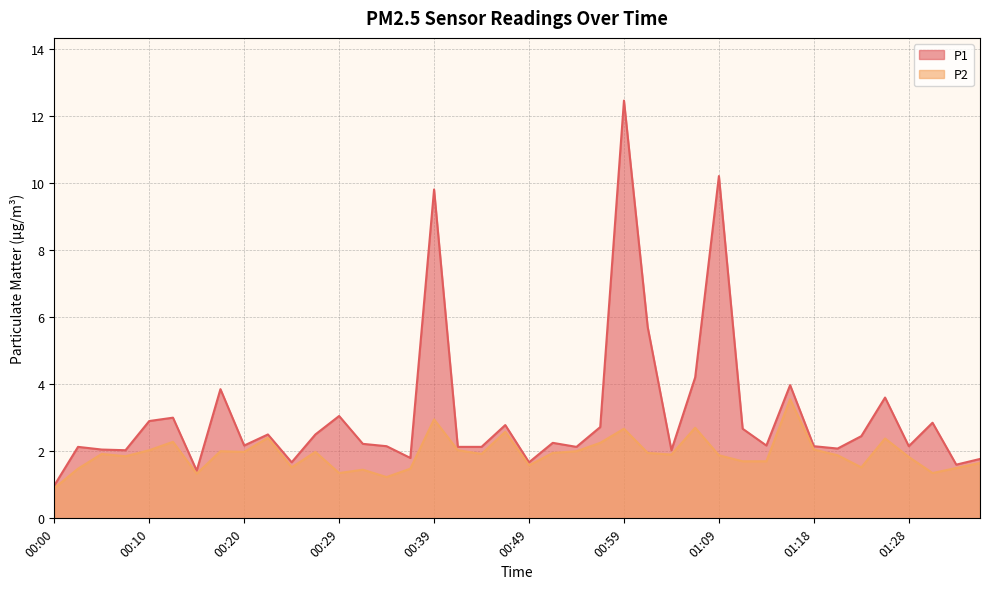

Where does the P2 series first go above 1?

00:02